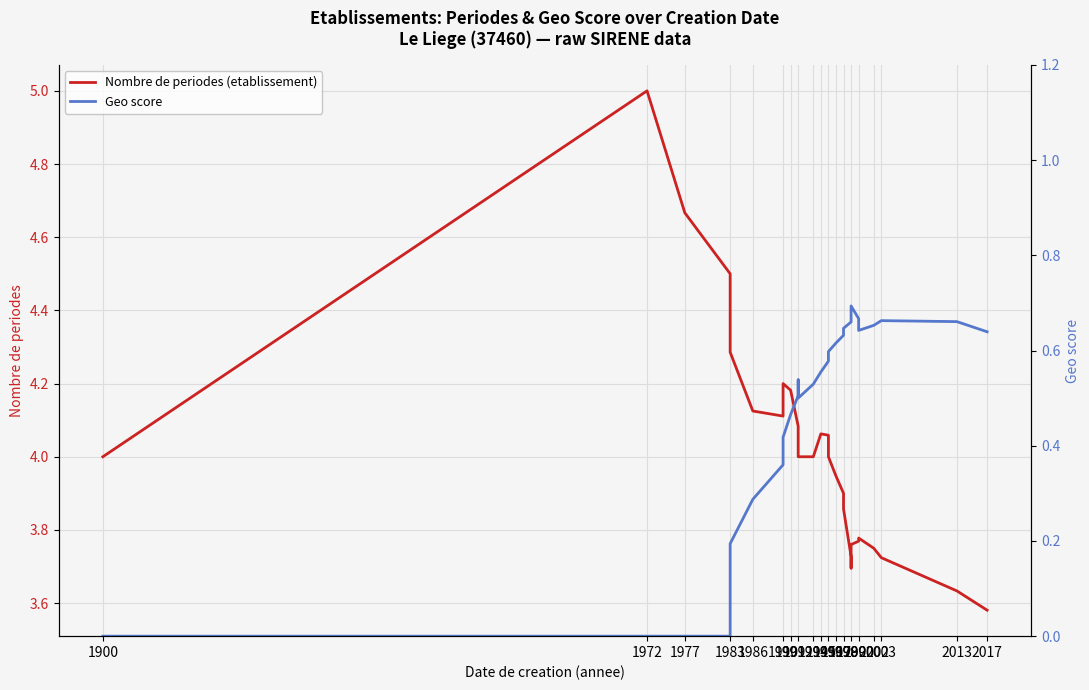

Where is Nombre de periodes (etablissement) nearest to the value 4?

1900